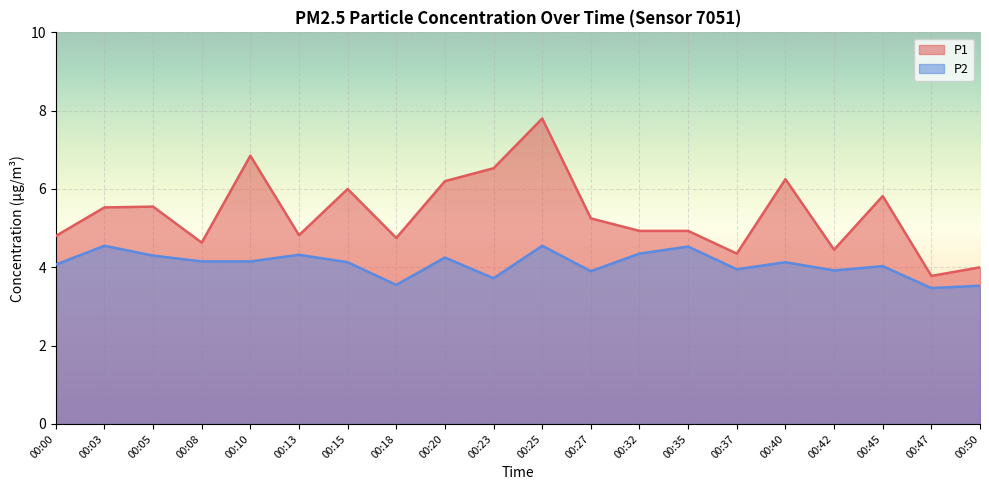

How many lines are shown in the chart?

2